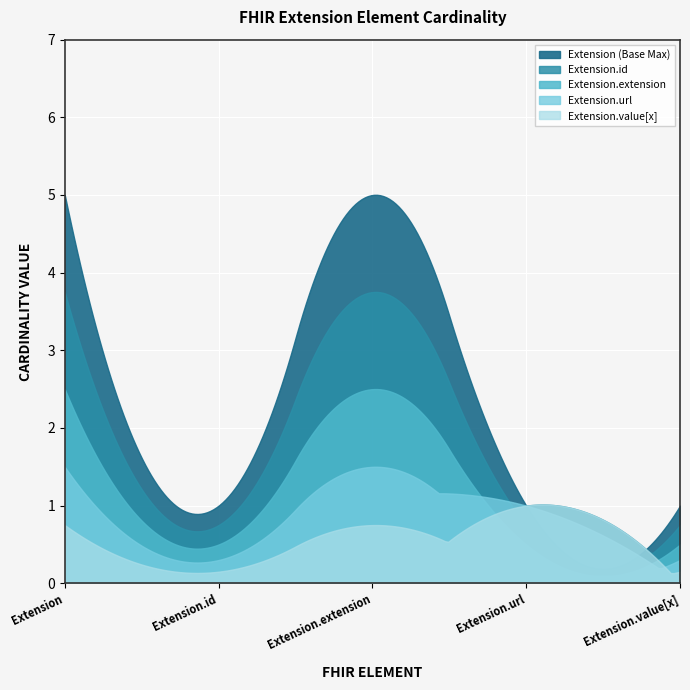

Which series has the widest spread of values?

Extension